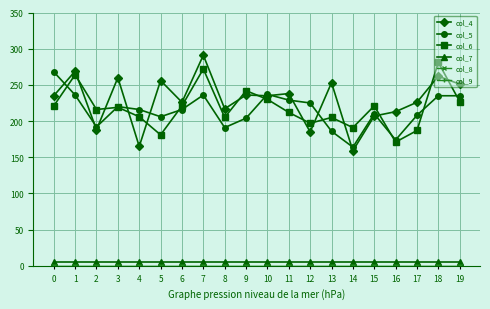

At which label does col_5 reach its minimum?

14